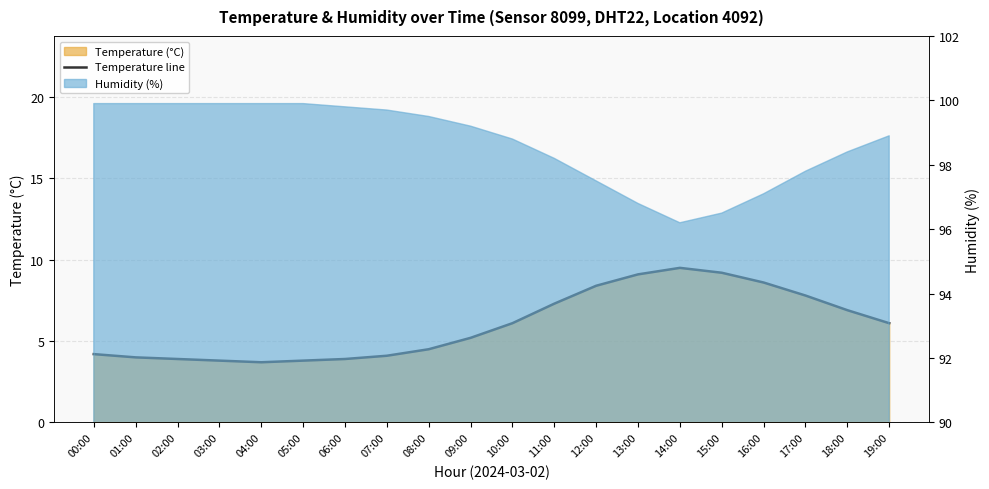

What is the change in value from 03:00 to 19:00?

+2.3